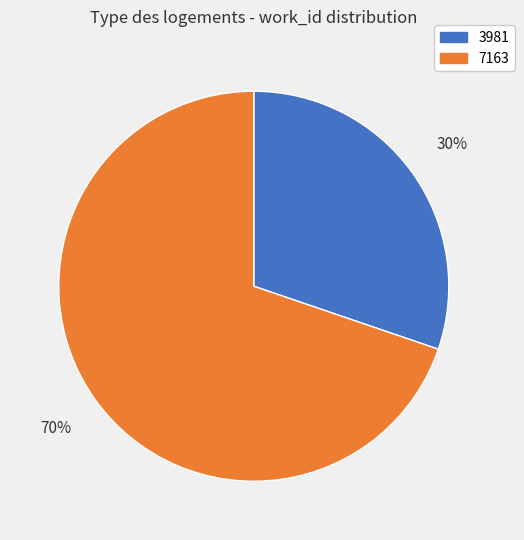

True or false: 3981 accounts for 43% of the total.

False